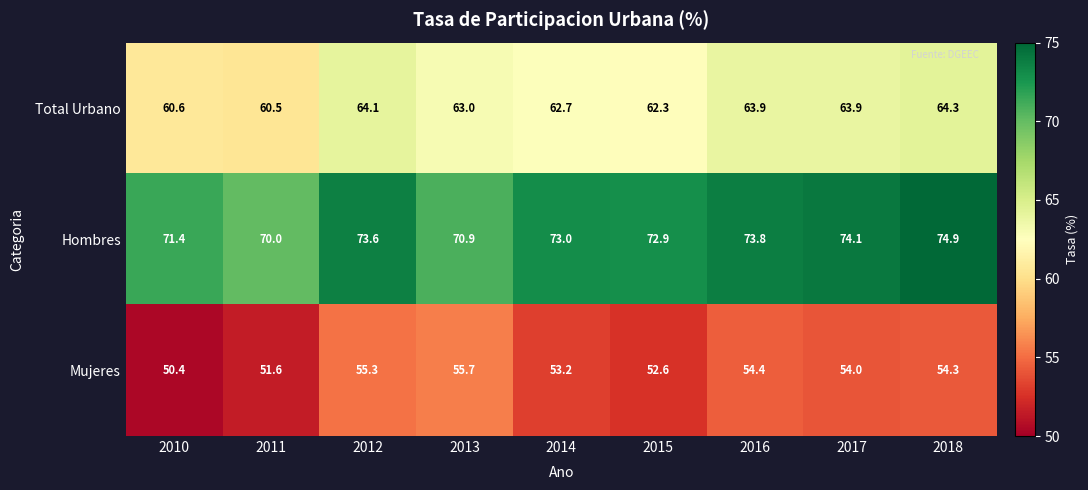

Read the Hombres value at 2011.

70.0